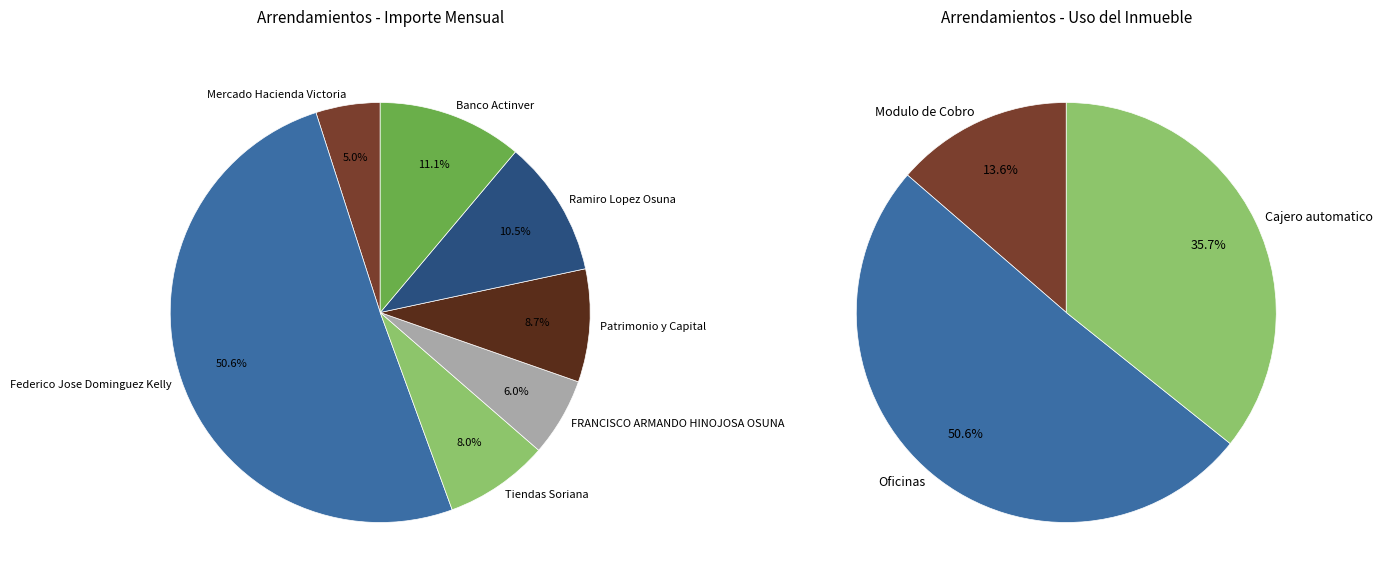

How many segments does this pie chart have?

7